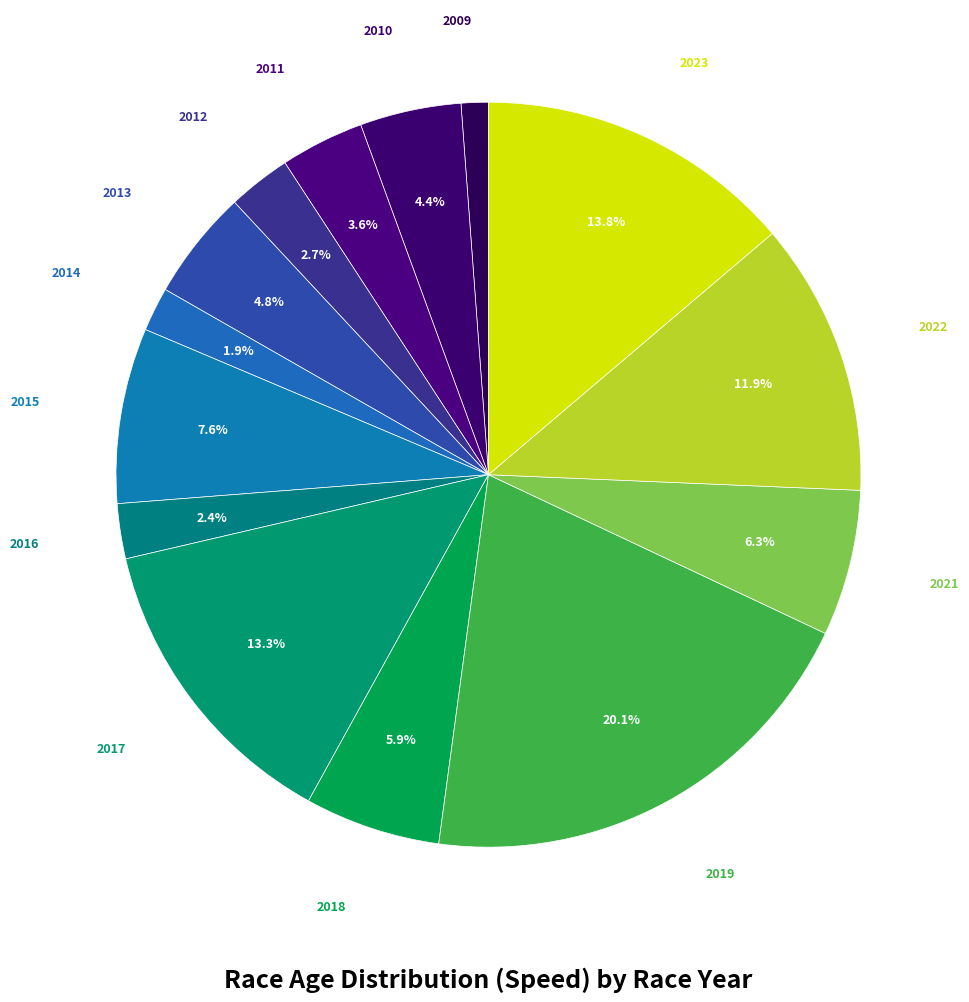

Which slice is the smallest?

2009